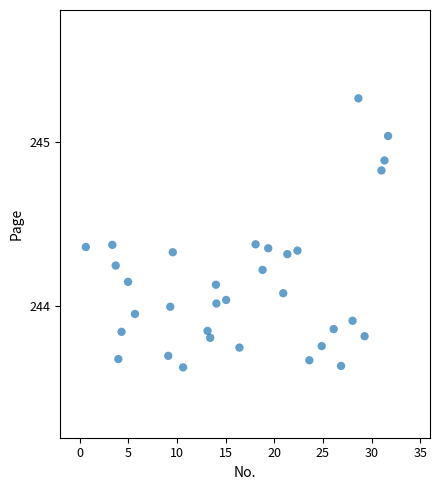

What is the range of X values (max minus min)?

31.1